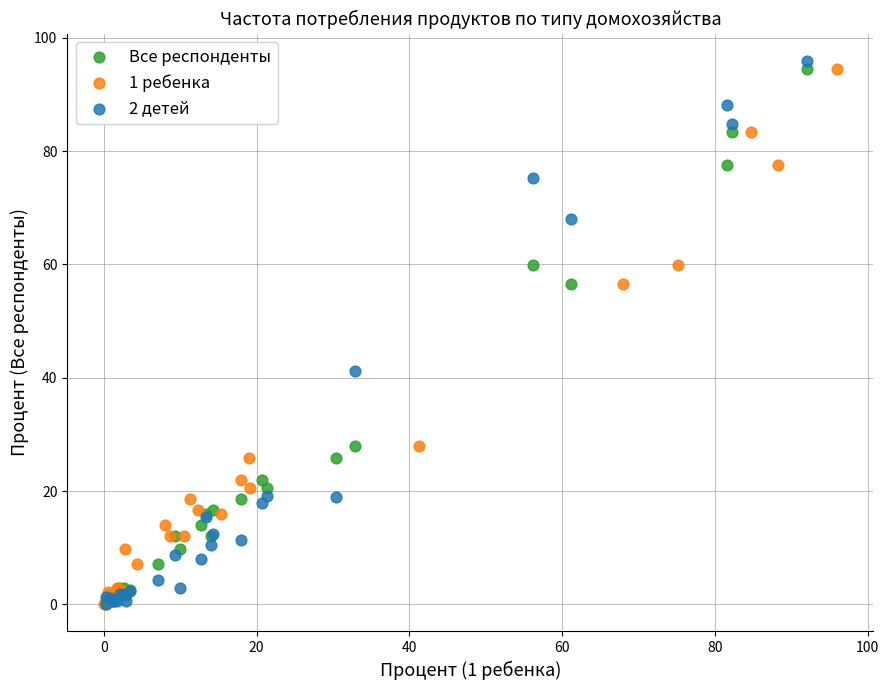

Which series has the widest spread of Y values?

2 детей